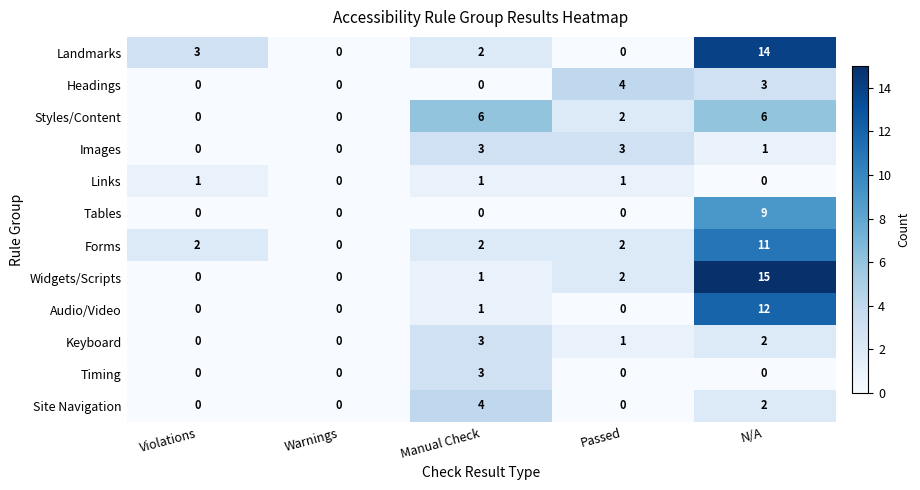

What is the maximum value shown in the chart?

15